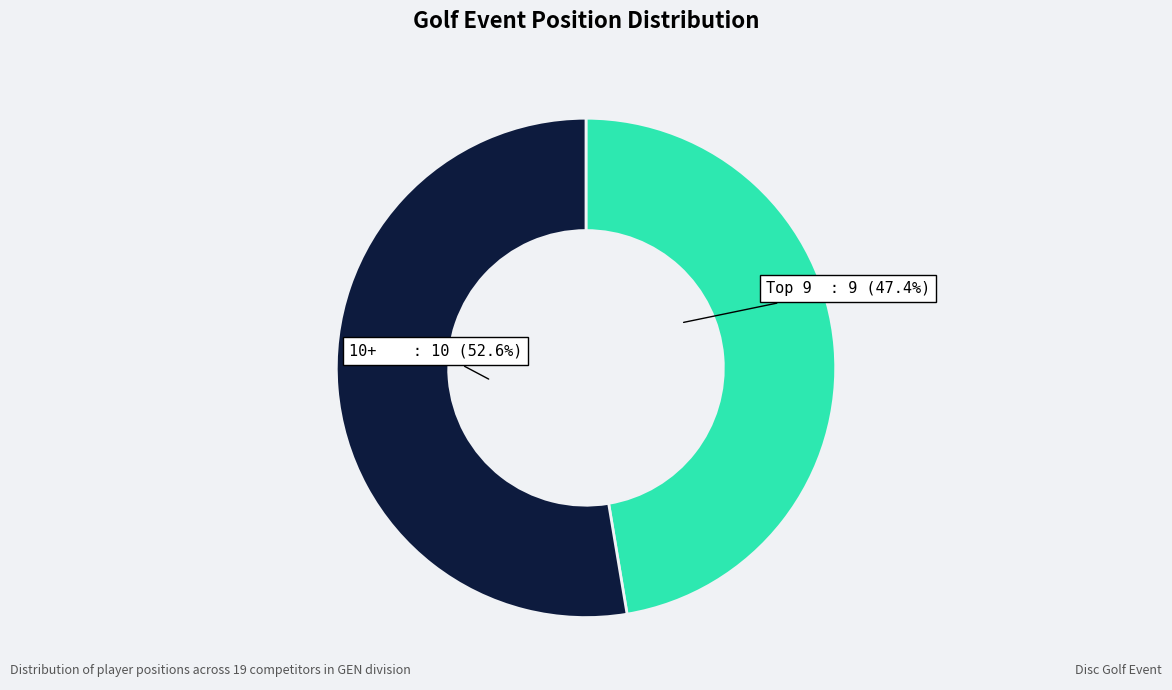

Is there any slice that represents more than half of the pie?

Yes